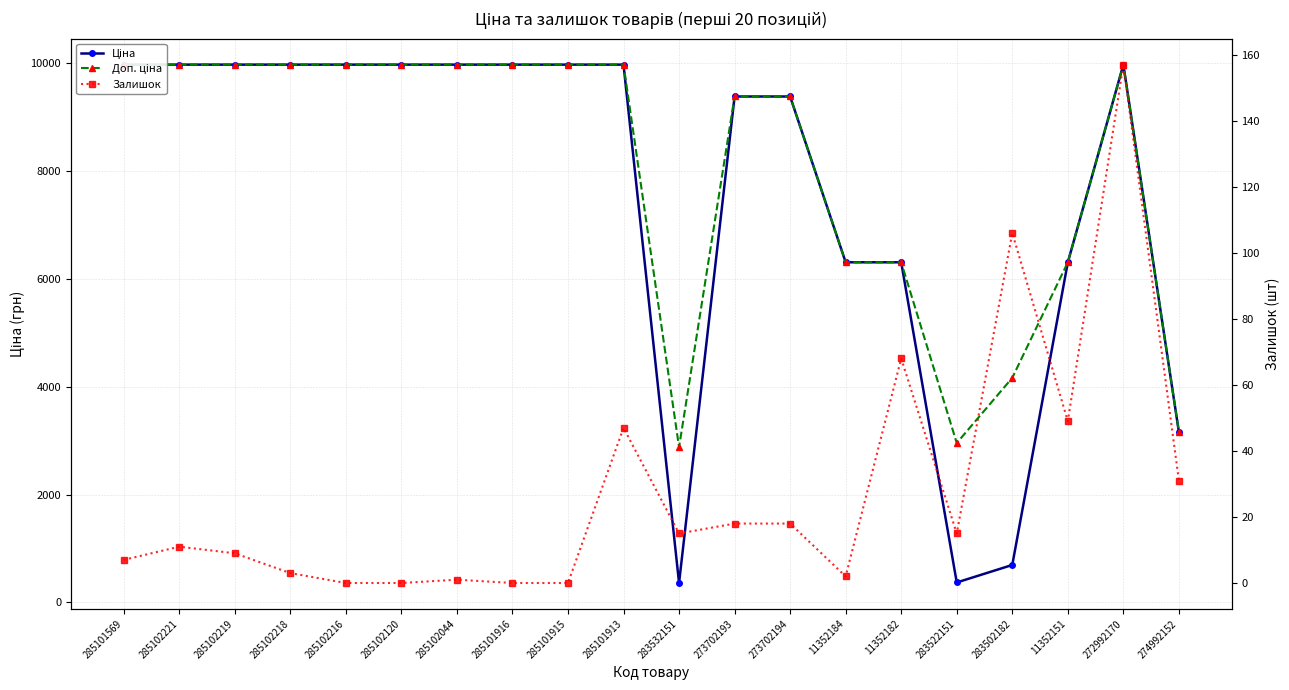

Is the value of Залишок at 285102216 greater than the value of Ціна at 283532151?

No